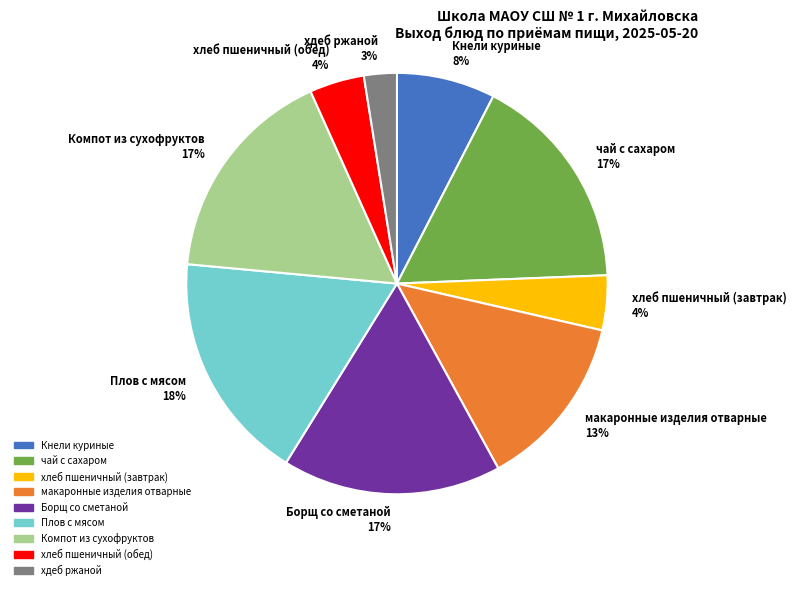

How many slices are in this pie chart?

9